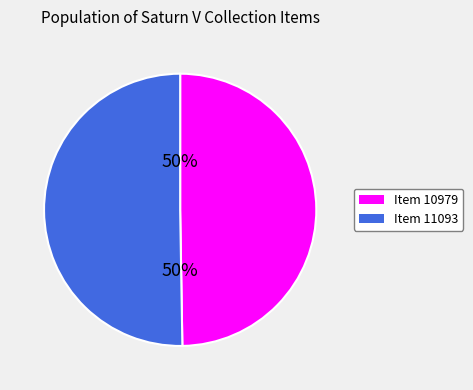

What is the ratio of the value at Item 11093 to the value at Item 10979?

1.0